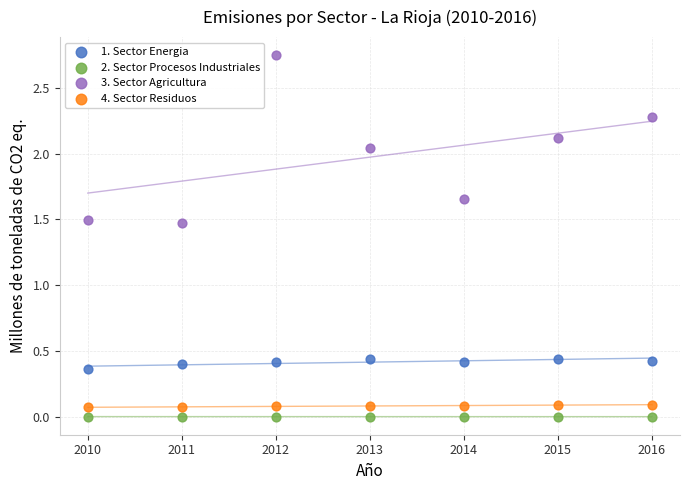

Which series has the widest spread of Y values?

3. Sector Agricultura